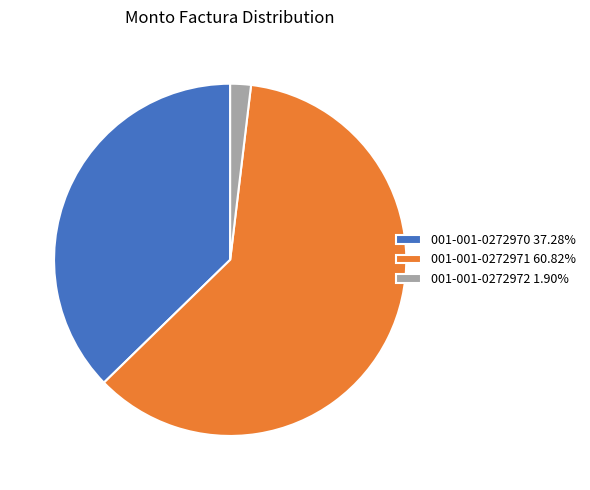

Approximately how many times larger is the value at 001-001-0272971 60.82% compared to 001-001-0272972 1.90%?

32.1